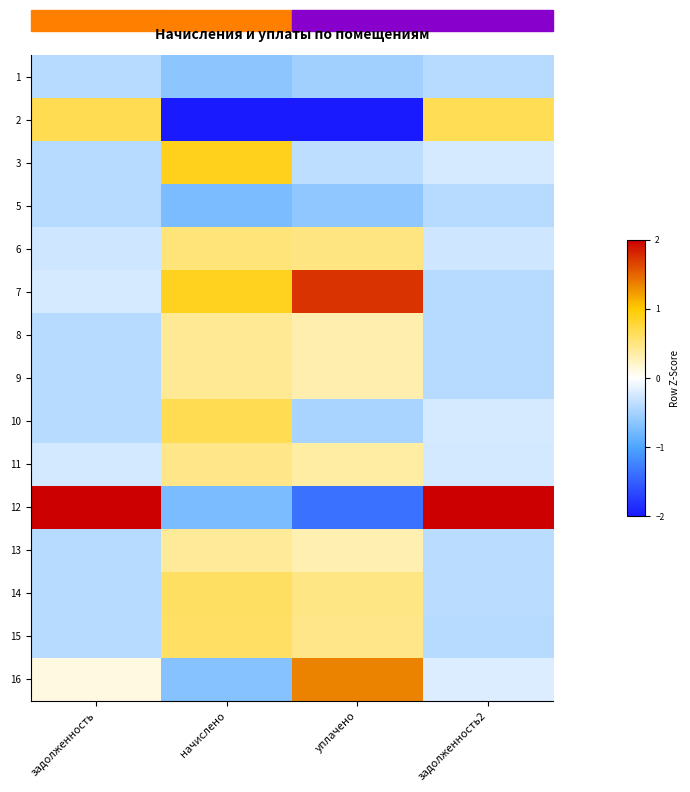

Reading left to right, transcribe all the data shown in this chart.

1: задолженность=-0.4	начислено=-0.6	уплачено=-0.5	задолженность2=-0.4
2: задолженность=0.7	начислено=-3.1	уплачено=-2.5	задолженность2=0.7
3: задолженность=-0.4	начислено=0.9	уплачено=-0.4	задолженность2=-0.2
5: задолженность=-0.4	начислено=-0.7	уплачено=-0.6	задолженность2=-0.4
6: задолженность=-0.3	начислено=0.5	уплачено=0.5	задолженность2=-0.3
7: задолженность=-0.2	начислено=0.9	уплачено=1.7	задолженность2=-0.4
8: задолженность=-0.4	начислено=0.4	уплачено=0.3	задолженность2=-0.4
9: задолженность=-0.4	начислено=0.4	уплачено=0.3	задолженность2=-0.4
10: задолженность=-0.4	начислено=0.7	уплачено=-0.5	задолженность2=-0.2
11: задолженность=-0.2	начислено=0.5	уплачено=0.4	задолженность2=-0.2
12: задолженность=3.6	начислено=-0.7	уплачено=-1.4	задолженность2=3.6
13: задолженность=-0.4	начислено=0.4	уплачено=0.3	задолженность2=-0.4
14: задолженность=-0.4	начислено=0.6	уплачено=0.5	задолженность2=-0.4
15: задолженность=-0.4	начислено=0.6	уплачено=0.5	задолженность2=-0.4
16: задолженность=0.1	начислено=-0.7	уплачено=1.4	задолженность2=-0.2